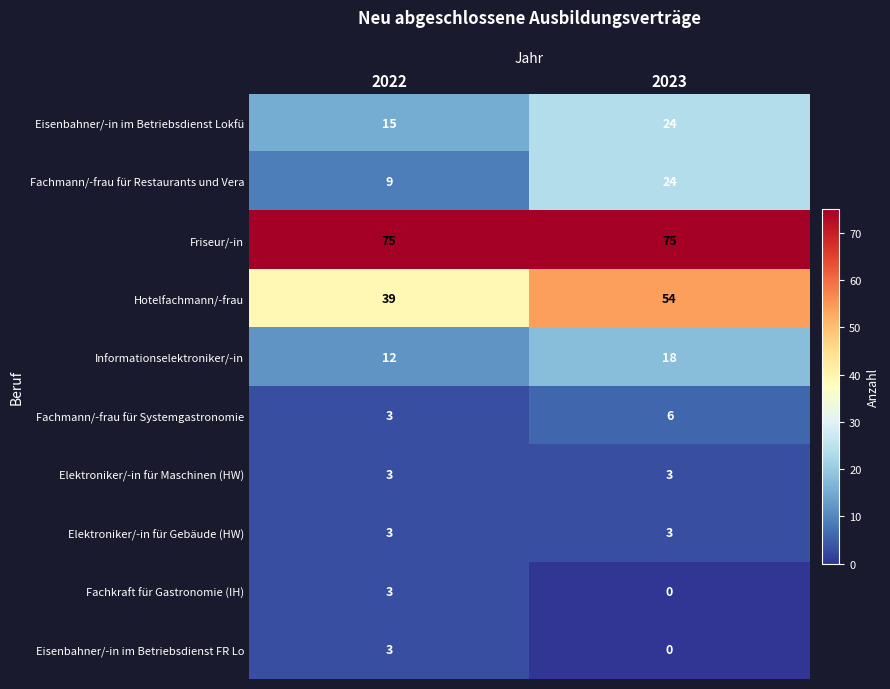

What is the greatest value displayed?

75